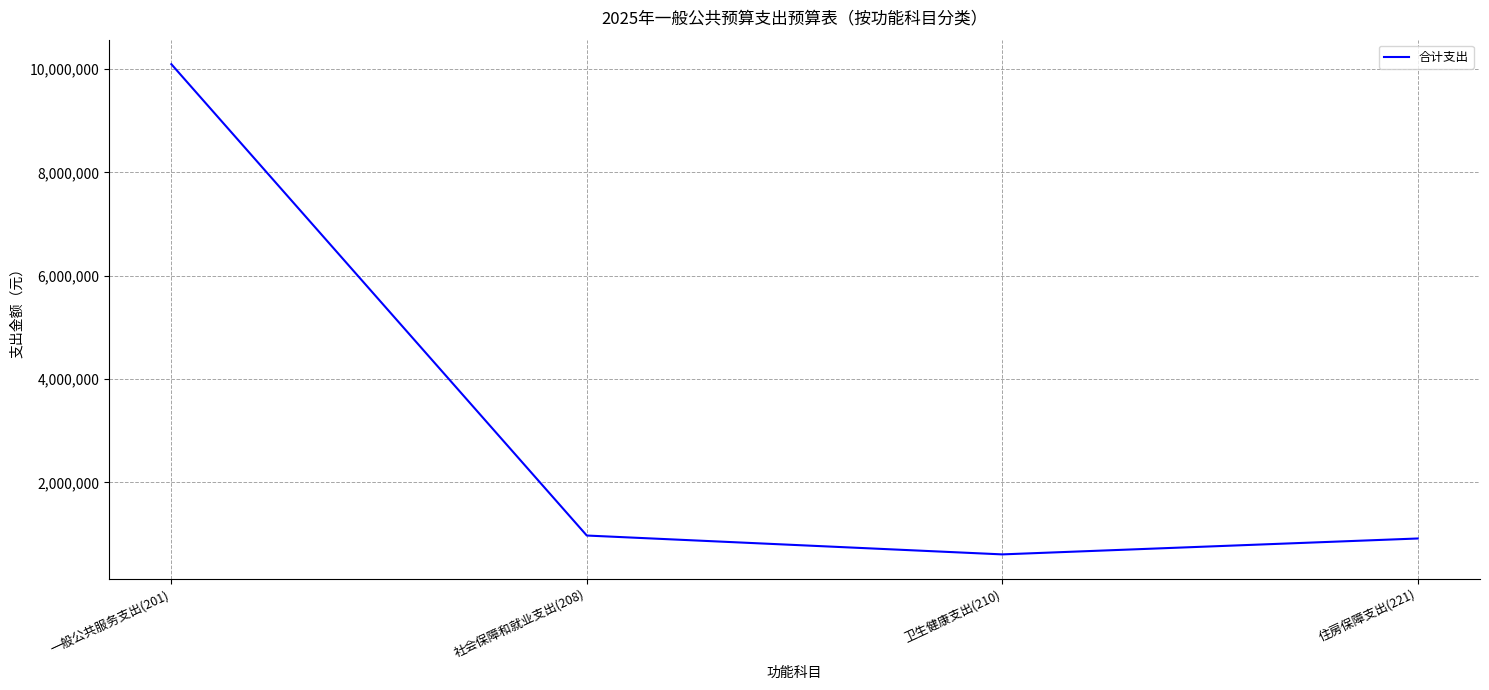

The value at 一般公共服务支出(201) is 10095087.8. True or false?

True